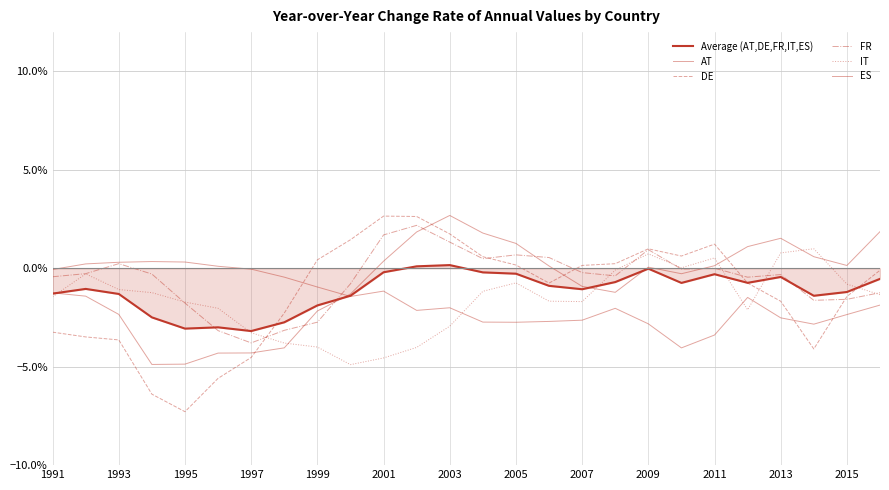

Does the chart have visible grid lines?

Yes